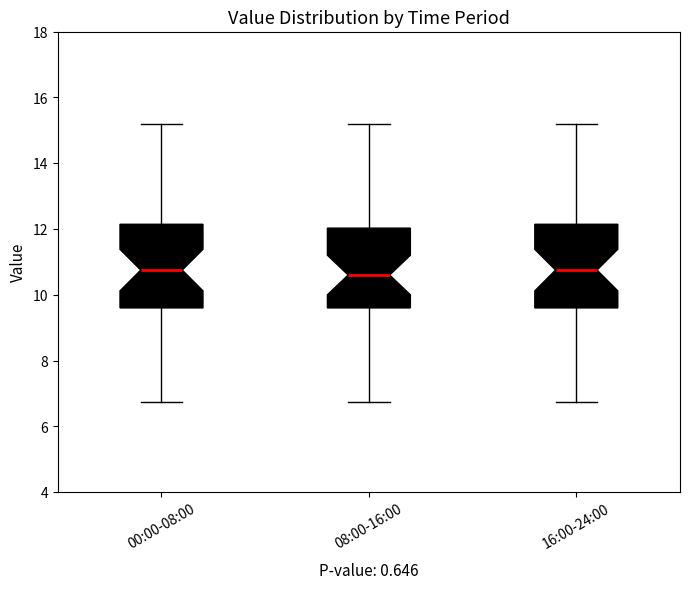

Where does the median line of the box for 08:00-16:00 sit on the y-axis? The values are not printed on the chart, so give them approximately, as read against the axis.

10.6